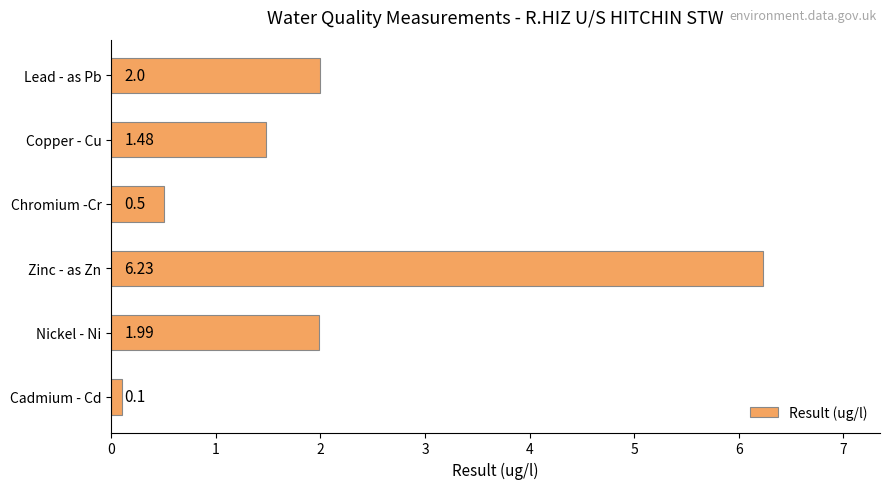

Between Copper - Cu and Lead - as Pb, which is larger?

Lead - as Pb